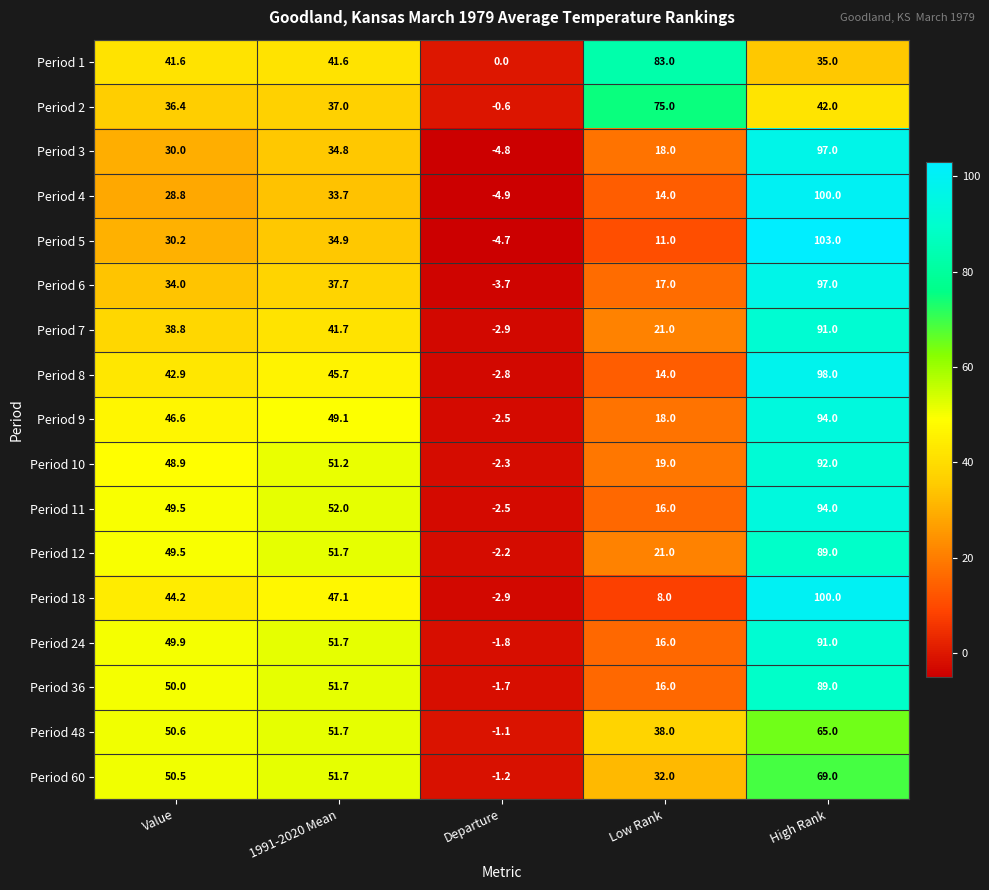

What is the difference between the Period 10 values at High Rank and Departure?

94.3